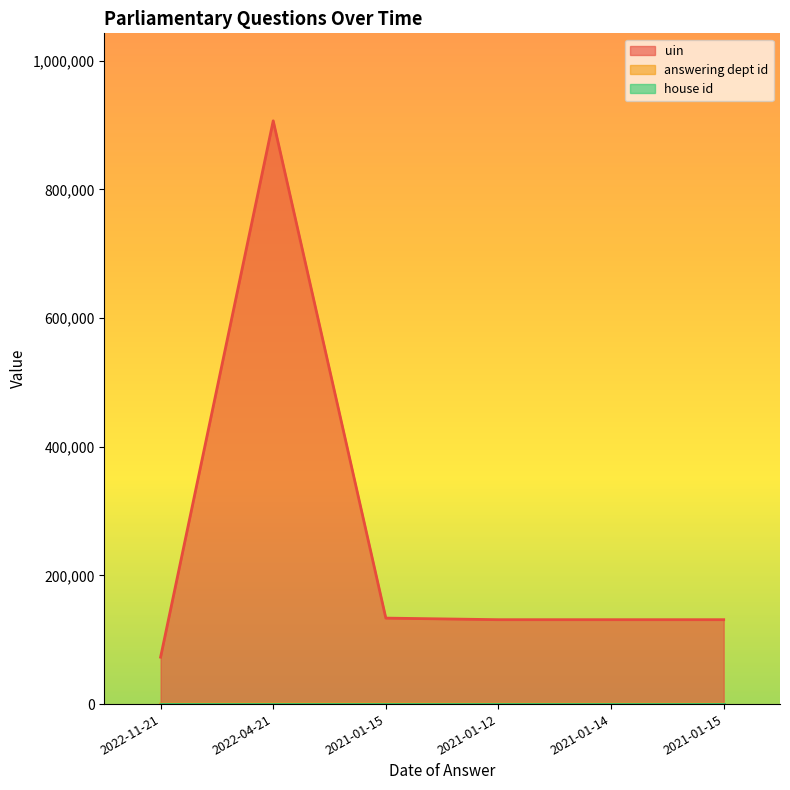

How many data points in uin are above 131171?

2